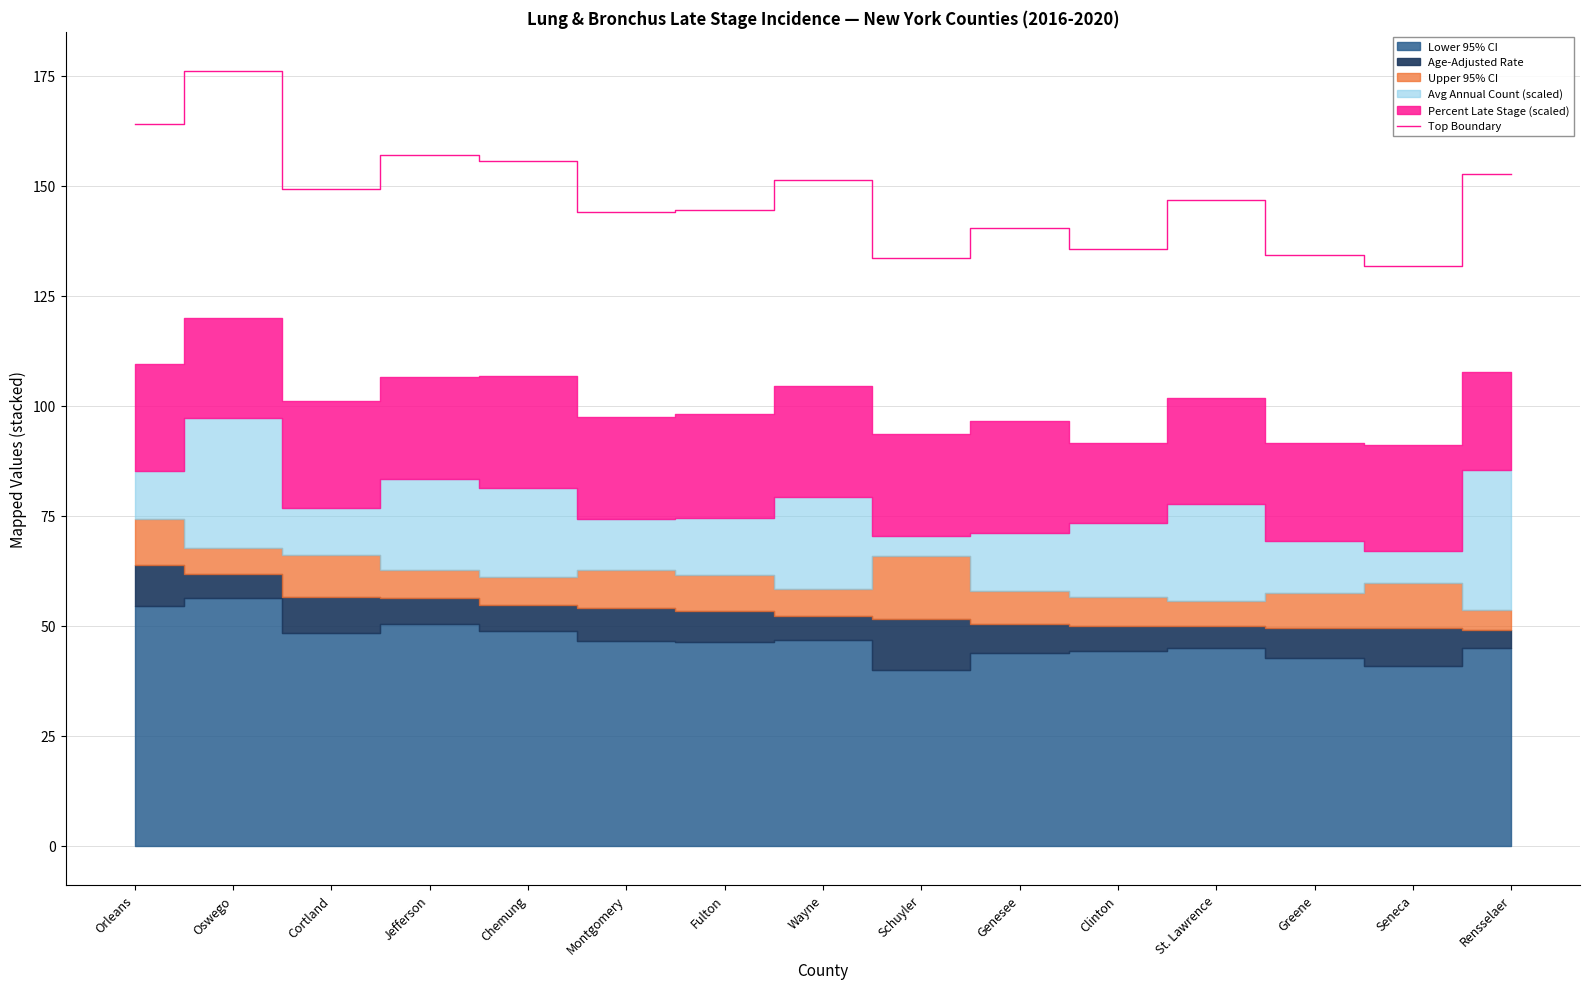

What is the change in value from Orleans to St. Lawrence?

-17.4